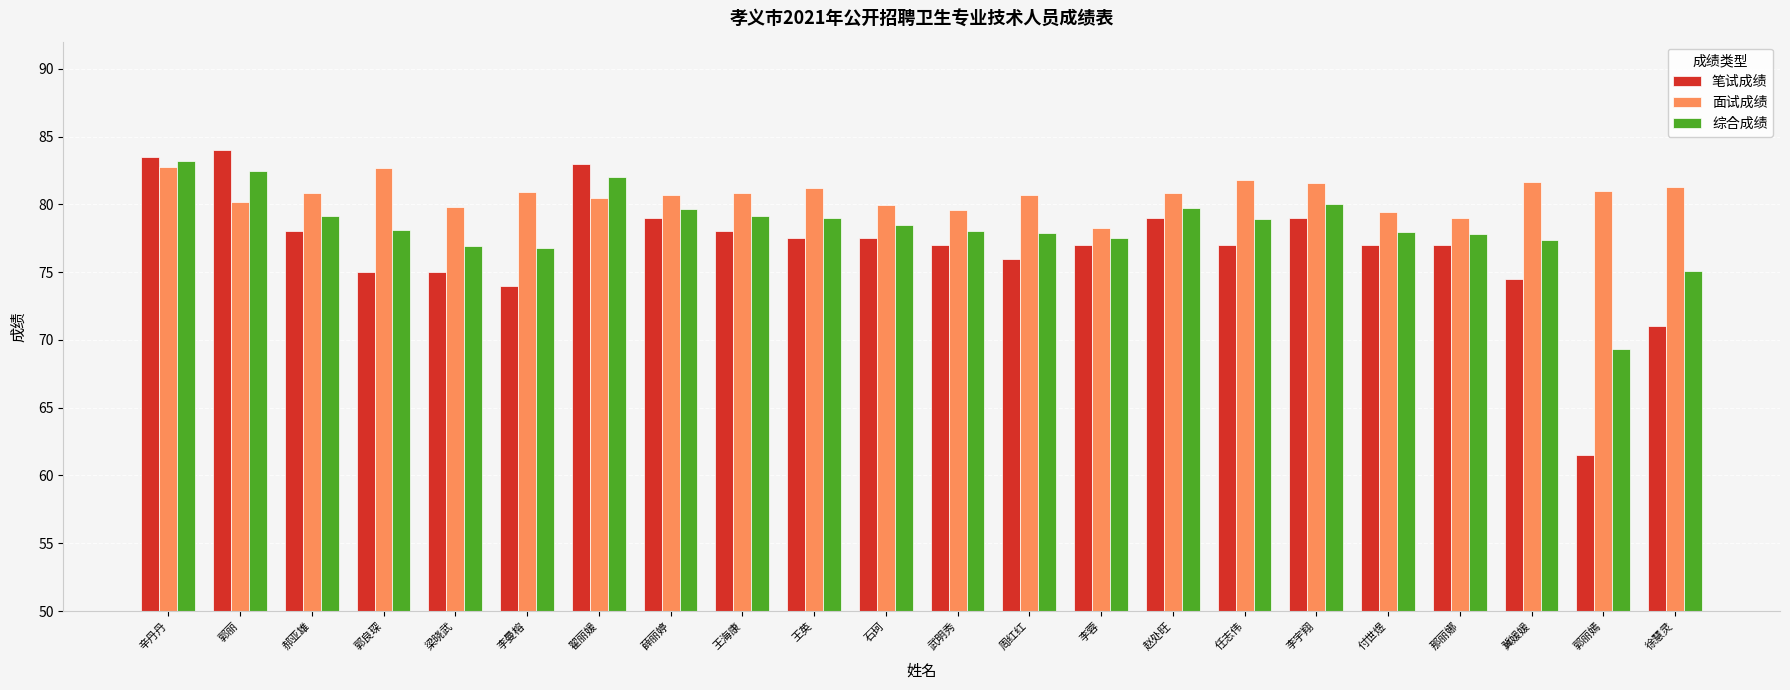

At which category is the sum across all series the highest?

辛丹丹